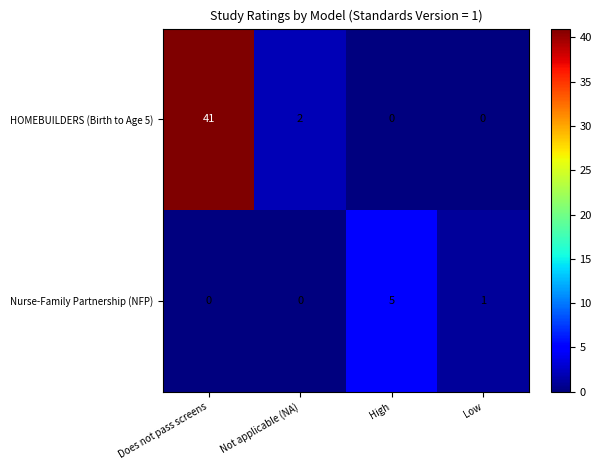

List the series in order of their overall mean, lowest first.

Nurse-Family Partnership (NFP), HOMEBUILDERS (Birth to Age 5)